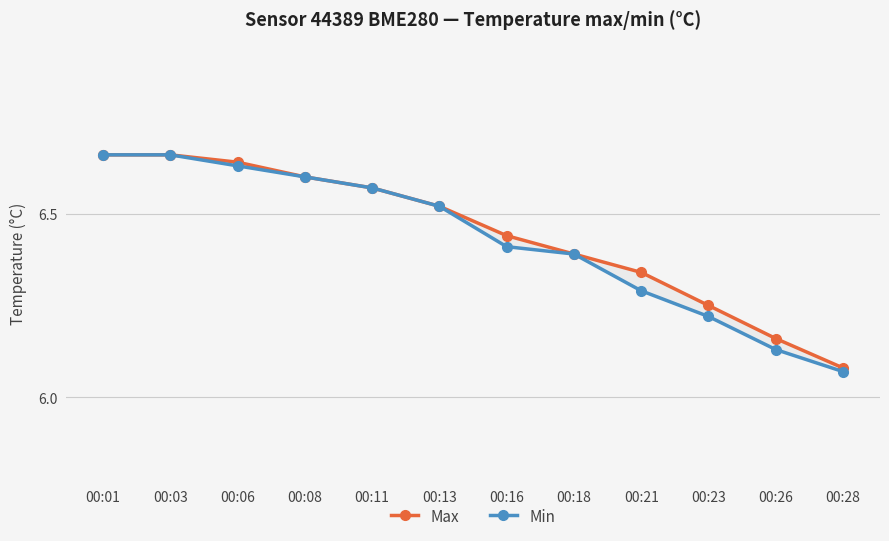

What is the value of the Min point at the 12th from the left?

6.1